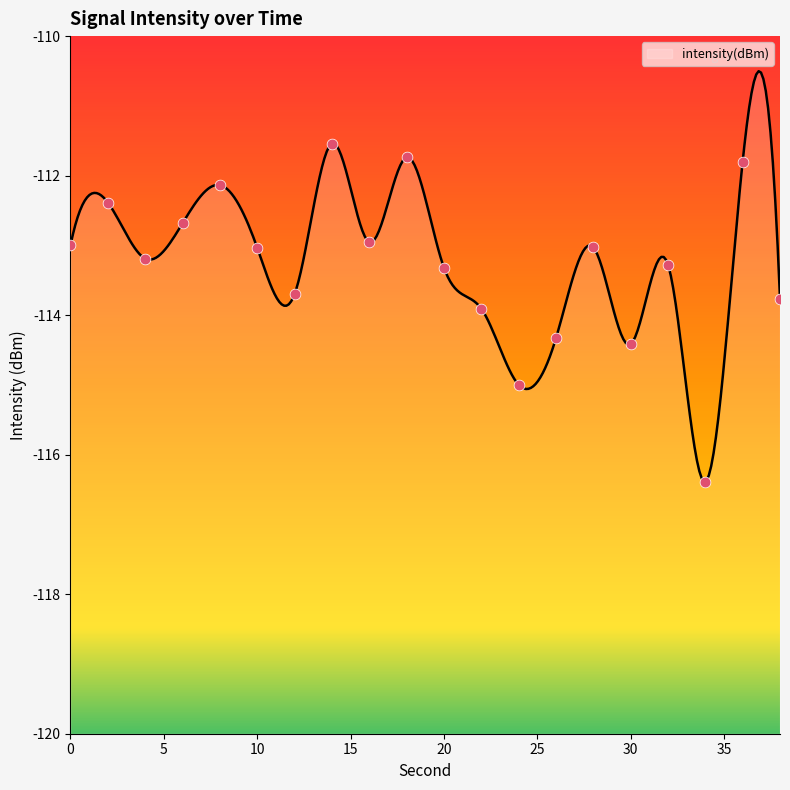

Between 4 and 34, which is larger?

4